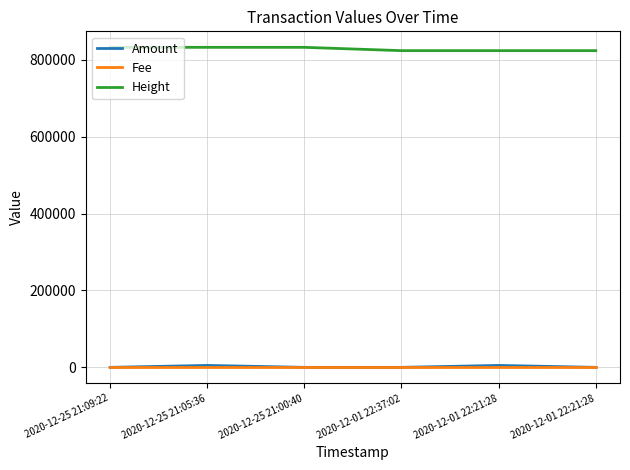

What are all the series names shown in the legend?

Amount, Fee, Height